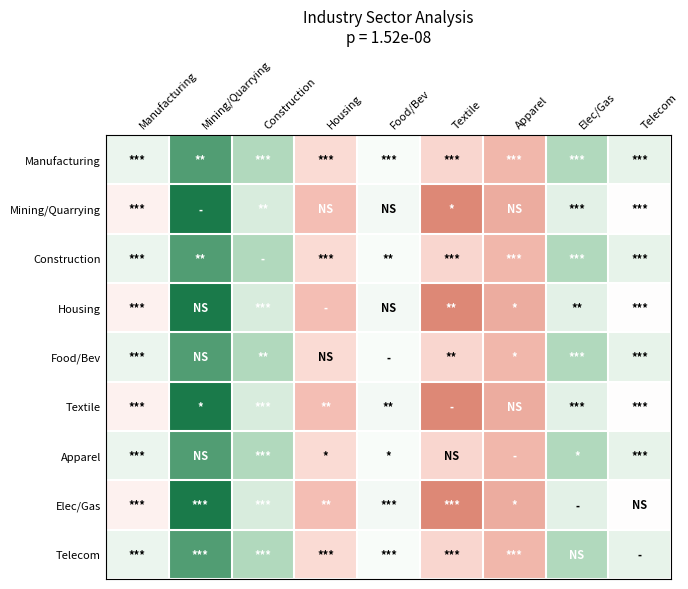

Reading left to right, what are all the values shown in this chart?

Manufacturing: Manufacturing=77.8	Mining/Quarrying=95.1	Construction=86.0	Housing=67.3	Food/Bev=75.8	Textile=66.4	Apparel=60.5	Elec/Gas=86.0	Telecom=78.4
Mining/Quarrying: Manufacturing=72.1	Mining/Quarrying=100.0	Construction=80.6	Housing=61.6	Food/Bev=76.6	Textile=53.4	Apparel=58.8	Elec/Gas=79.0	Telecom=74.7
Construction: Manufacturing=77.8	Mining/Quarrying=95.1	Construction=86.0	Housing=67.3	Food/Bev=75.8	Textile=66.4	Apparel=60.5	Elec/Gas=86.0	Telecom=78.4
Housing: Manufacturing=72.1	Mining/Quarrying=100.0	Construction=80.6	Housing=61.6	Food/Bev=76.6	Textile=53.4	Apparel=58.8	Elec/Gas=79.0	Telecom=74.7
Food/Bev: Manufacturing=77.8	Mining/Quarrying=95.1	Construction=86.0	Housing=67.3	Food/Bev=75.8	Textile=66.4	Apparel=60.5	Elec/Gas=86.0	Telecom=78.4
Textile: Manufacturing=72.1	Mining/Quarrying=100.0	Construction=80.6	Housing=61.6	Food/Bev=76.6	Textile=53.4	Apparel=58.8	Elec/Gas=79.0	Telecom=74.7
Apparel: Manufacturing=77.8	Mining/Quarrying=95.1	Construction=86.0	Housing=67.3	Food/Bev=75.8	Textile=66.4	Apparel=60.5	Elec/Gas=86.0	Telecom=78.4
Elec/Gas: Manufacturing=72.1	Mining/Quarrying=100.0	Construction=80.6	Housing=61.6	Food/Bev=76.6	Textile=53.4	Apparel=58.8	Elec/Gas=79.0	Telecom=74.7
Telecom: Manufacturing=77.8	Mining/Quarrying=95.1	Construction=86.0	Housing=67.3	Food/Bev=75.8	Textile=66.4	Apparel=60.5	Elec/Gas=86.0	Telecom=78.4